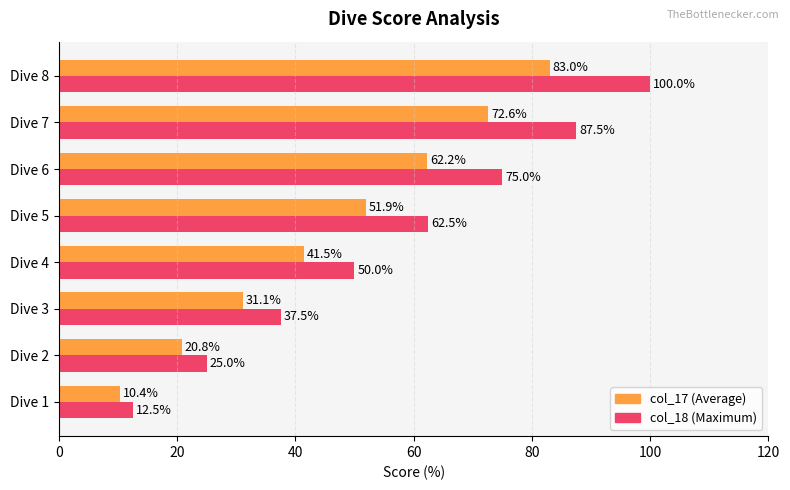

What is the total value across all series at Dive 2?

45.8